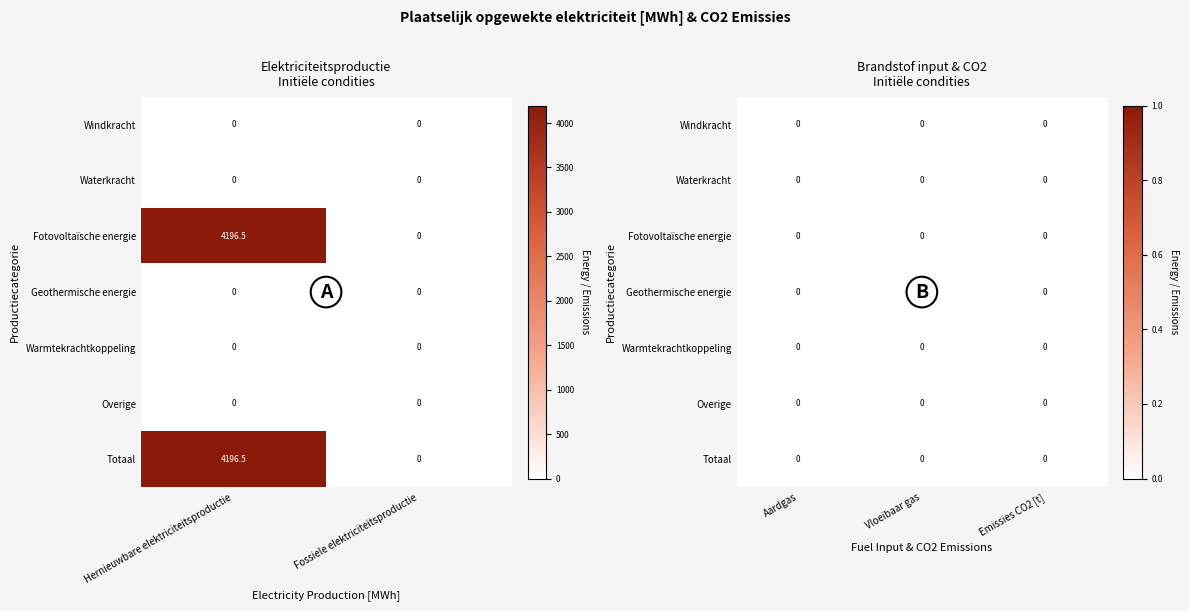

The value of Fotovoltaïsche energie at 4 is -1555.1. True or false?

False